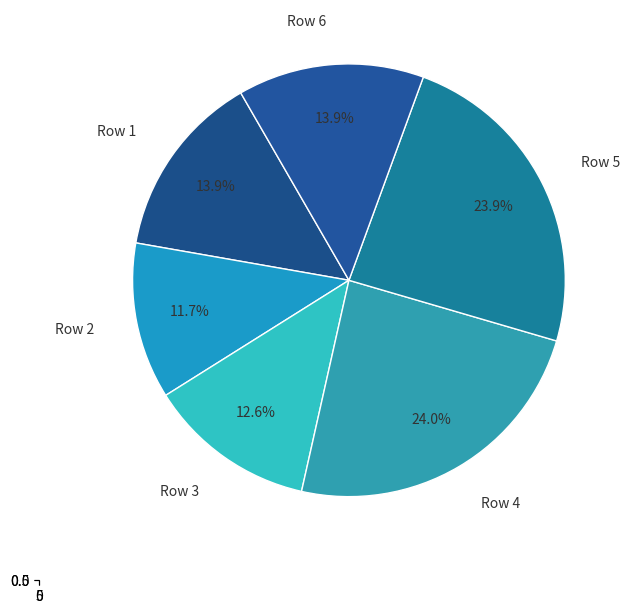

Which has a higher value, Row 1 or Row 2?

Row 1